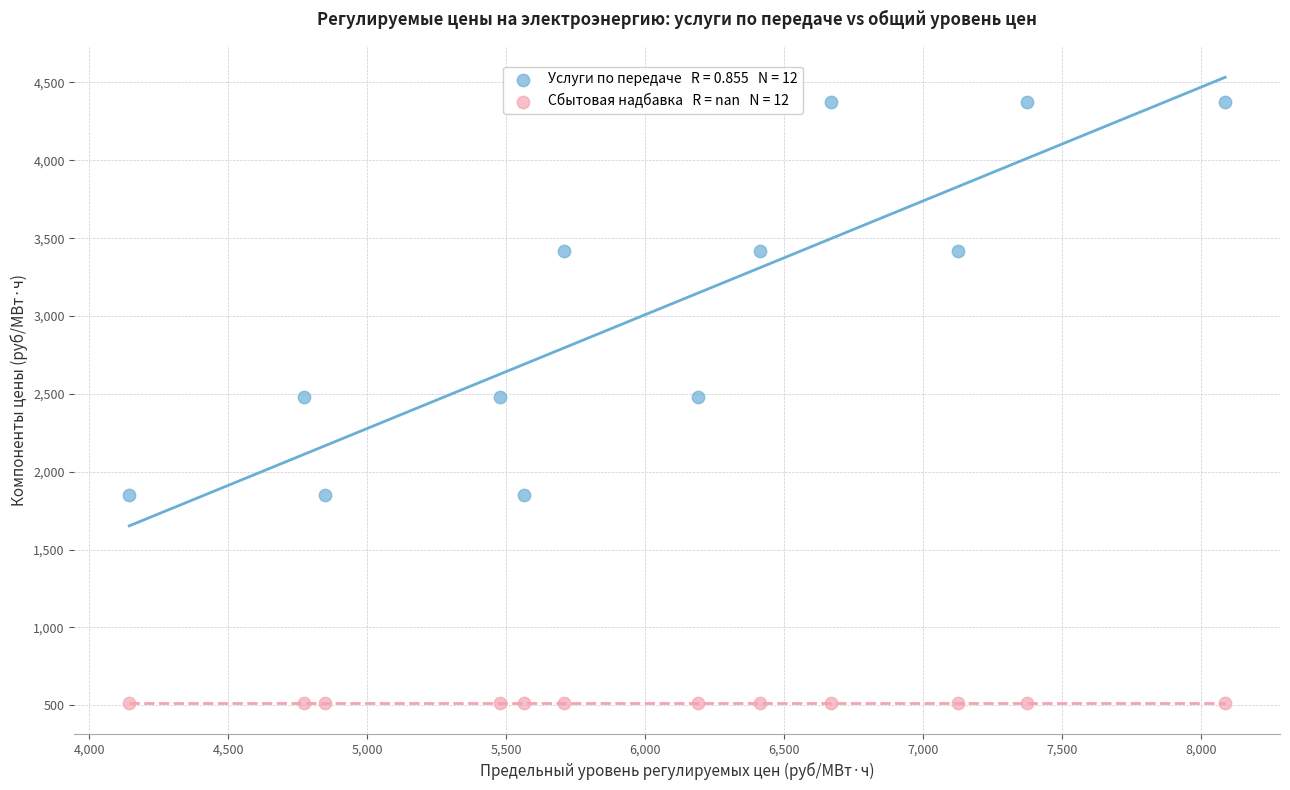

How many points are shown in the scatter plot?

24